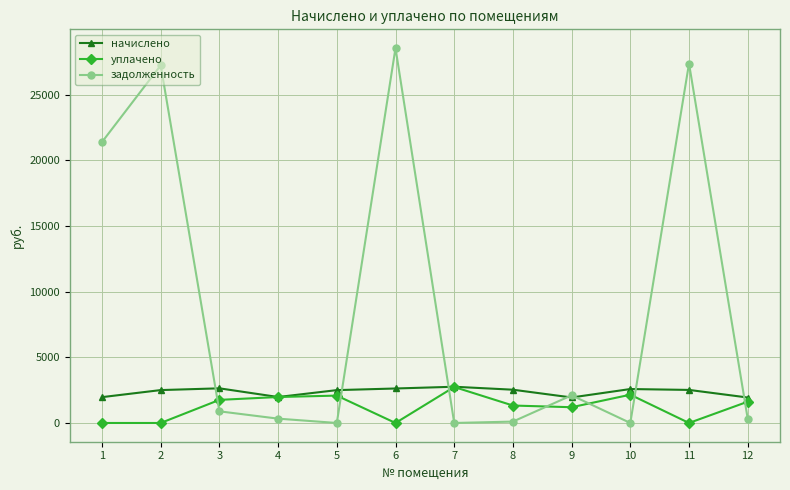

Between 7 and 8, which series saw the biggest shift?

уплачено